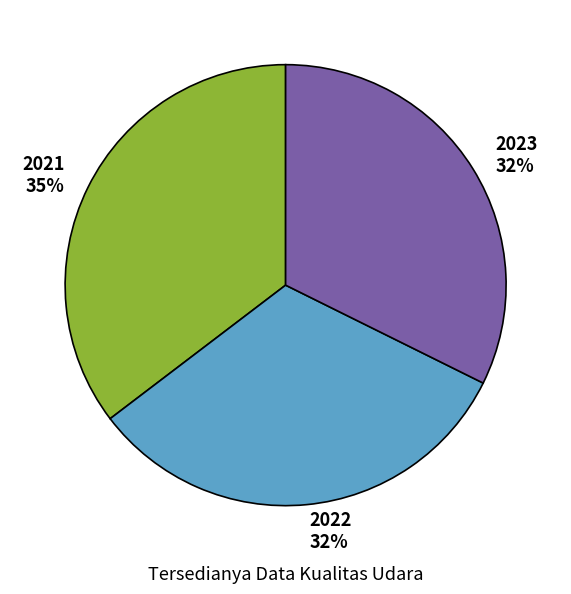

To the nearest percent, what portion does 2022 represent?

32%